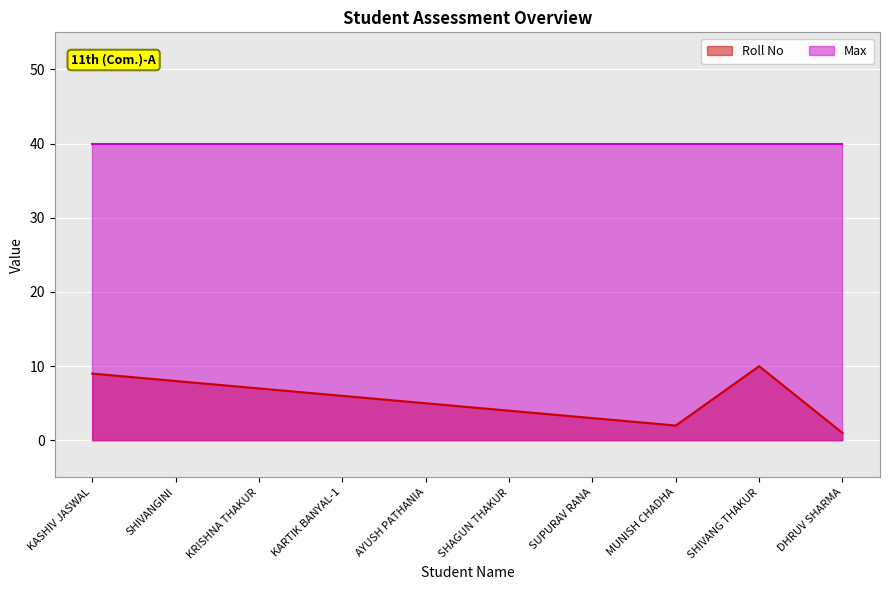

How many data points are less than 6?

5